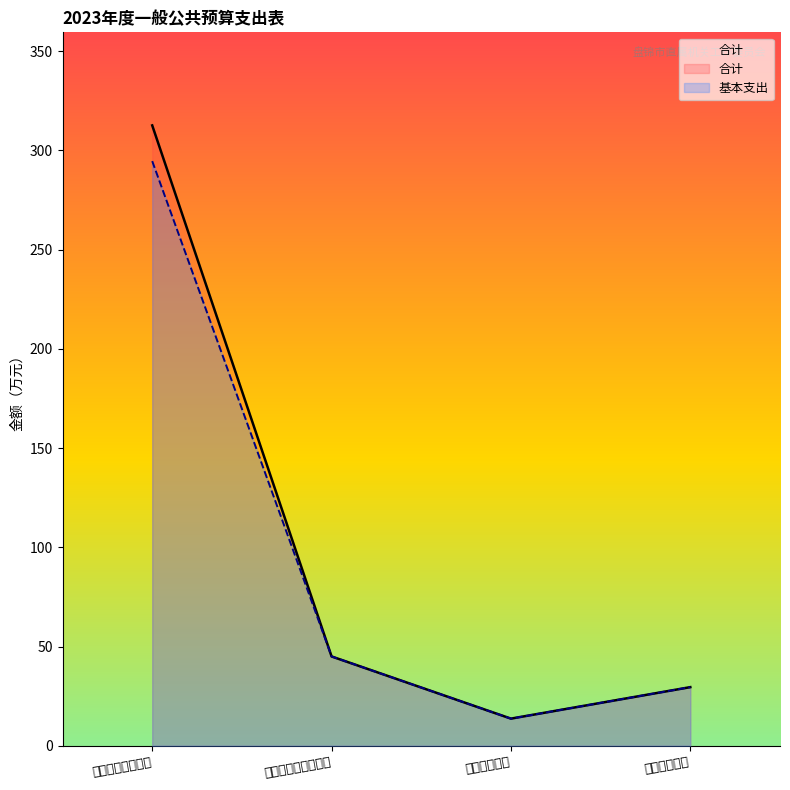

What is the highest value of the 合计 series?

312.6